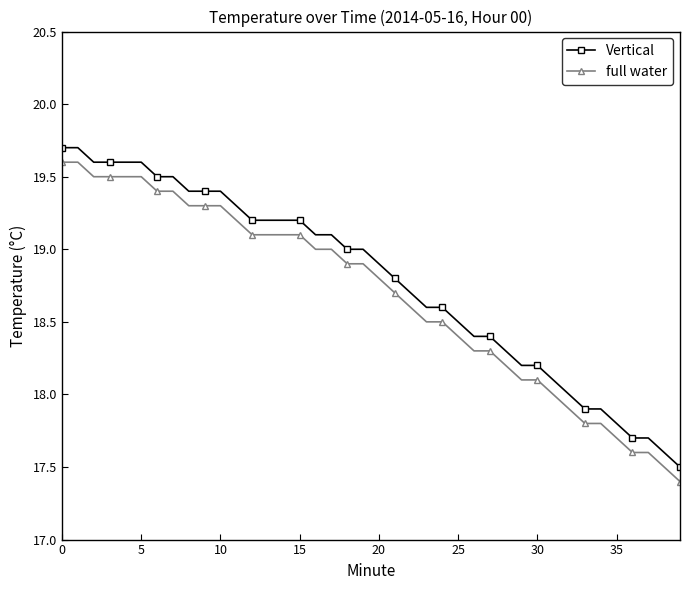

What is the value of the Vertical point at the 17th from the left?

19.1